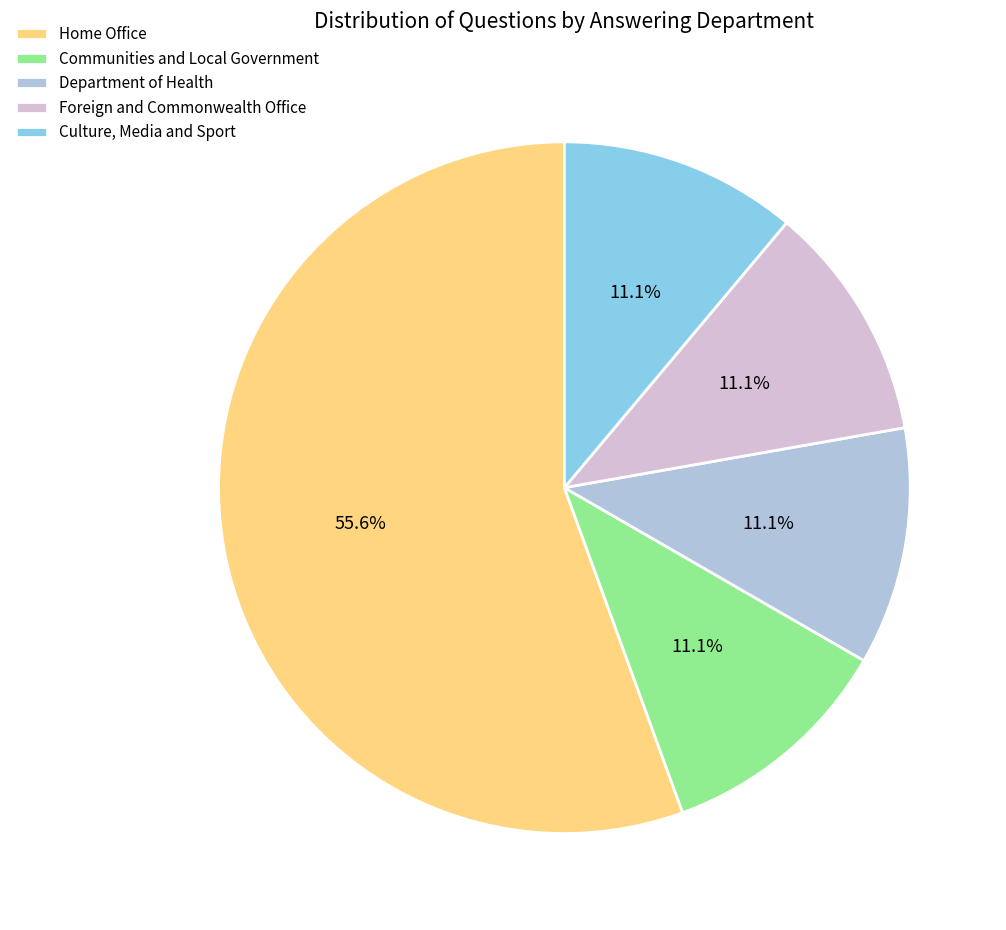

To the nearest percent, what is the average slice percentage?

20%